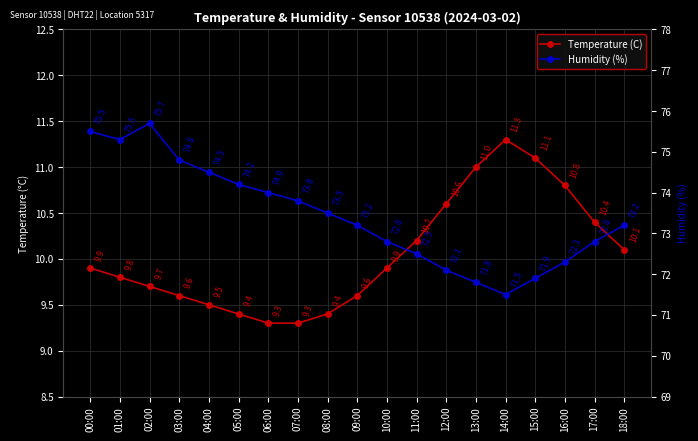

True or false: Humidity (%) has a value of 129.4 at 03:00.

False